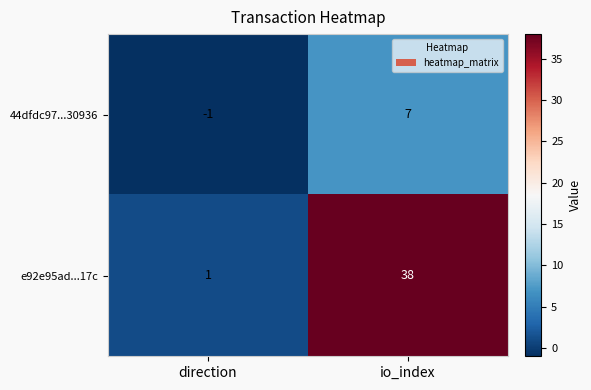

Is it true that 44dfdc97...30936 equals 7 at io_index?

True